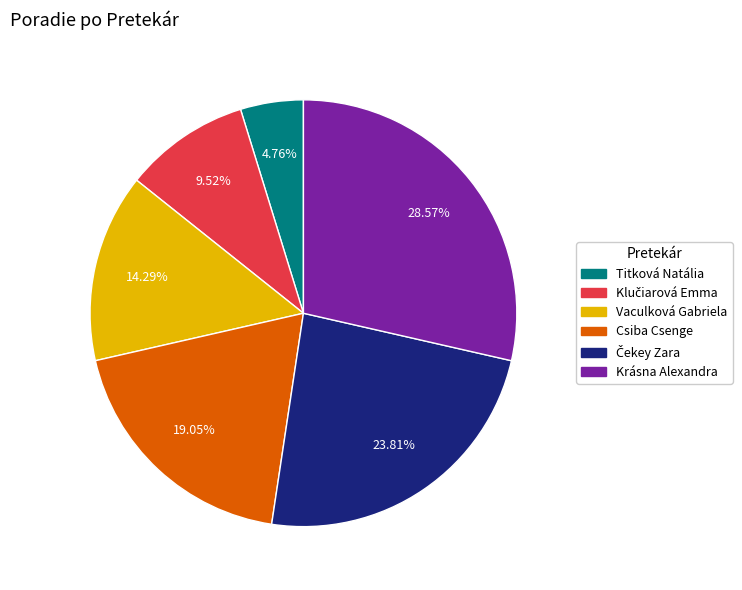

To the nearest percent, what is the average slice percentage?

17%